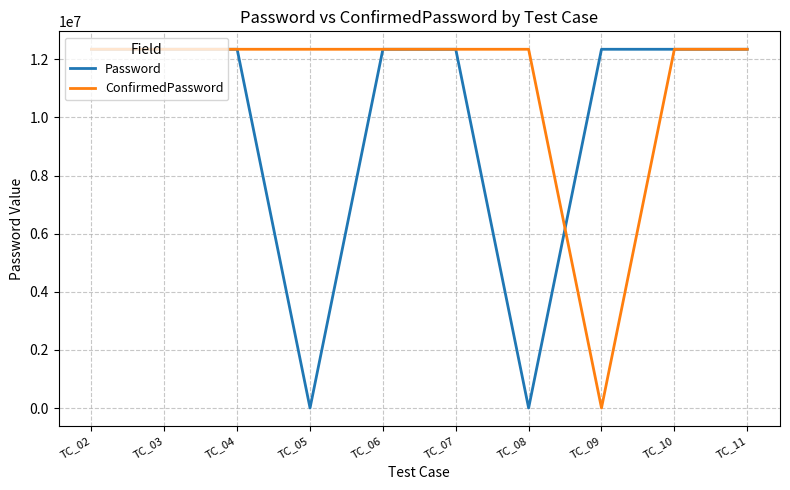

What are all the series names shown in the legend?

Password, ConfirmedPassword